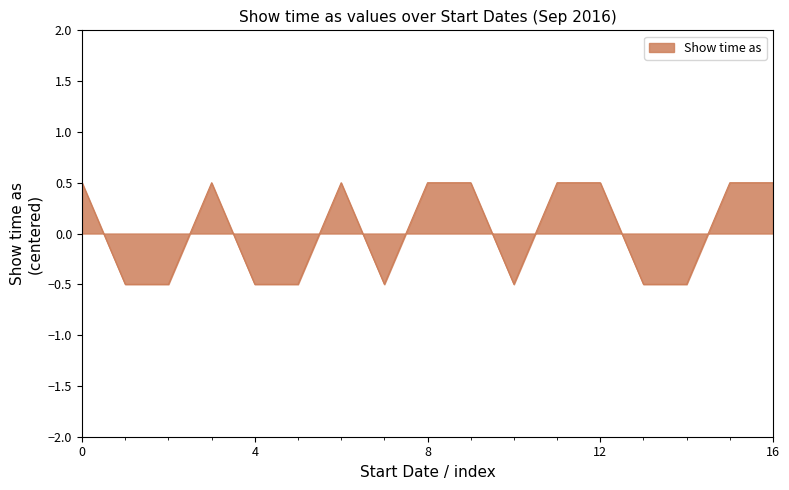

What is the smallest value displayed?

-0.5